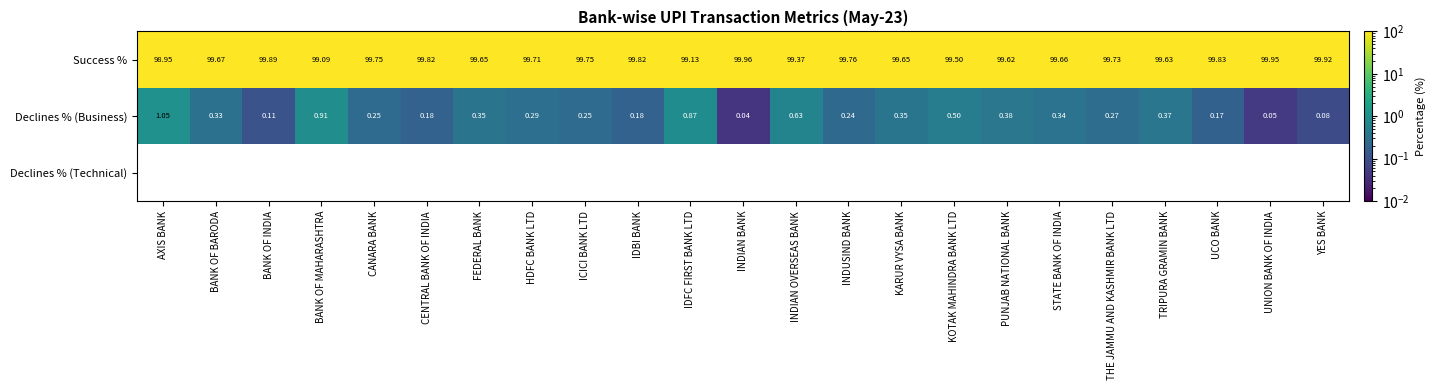

Rank the series by their maximum value, from lowest to highest.

Declines % (Technical), Declines % (Business), Success %